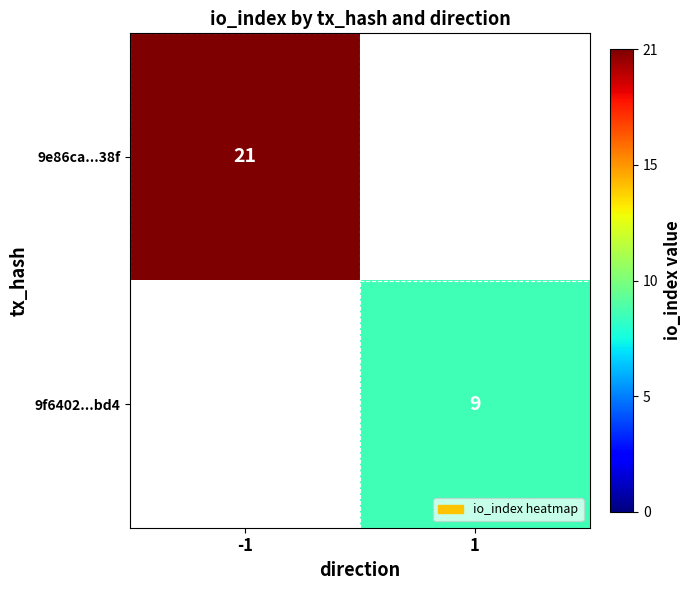

What is the smallest value displayed?

9.0